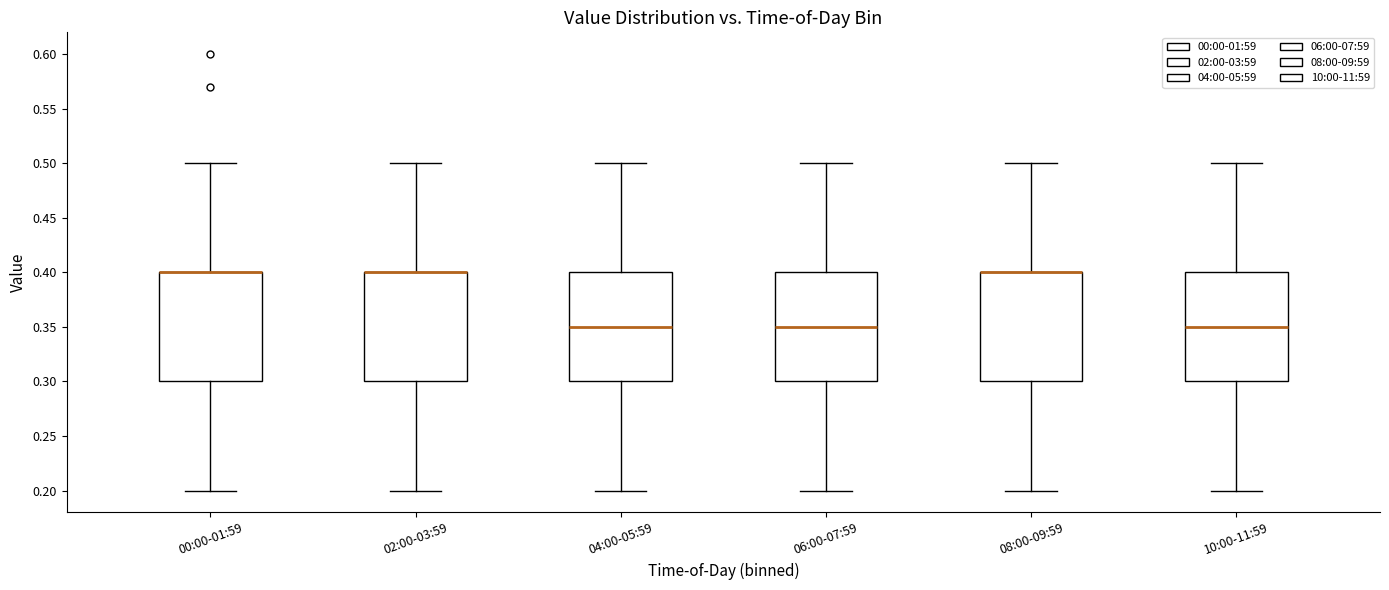

Reading left to right, read every box against the y-axis: the position of its median line, the range the box covers, and the ends of its whiskers. The values are not printed on the chart, so give them approximately, as read against the axis.

00:00-01:59: median 0.40 (drawn on the box's upper edge), box 0.30 to 0.40, whiskers 0.20 to 0.50
02:00-03:59: median 0.40 (drawn on the box's upper edge), box 0.30 to 0.40, whiskers 0.20 to 0.50
04:00-05:59: median 0.35, box 0.30 to 0.40, whiskers 0.20 to 0.50
06:00-07:59: median 0.35, box 0.30 to 0.40, whiskers 0.20 to 0.50
08:00-09:59: median 0.40 (drawn on the box's upper edge), box 0.30 to 0.40, whiskers 0.20 to 0.50
10:00-11:59: median 0.35, box 0.30 to 0.40, whiskers 0.20 to 0.50